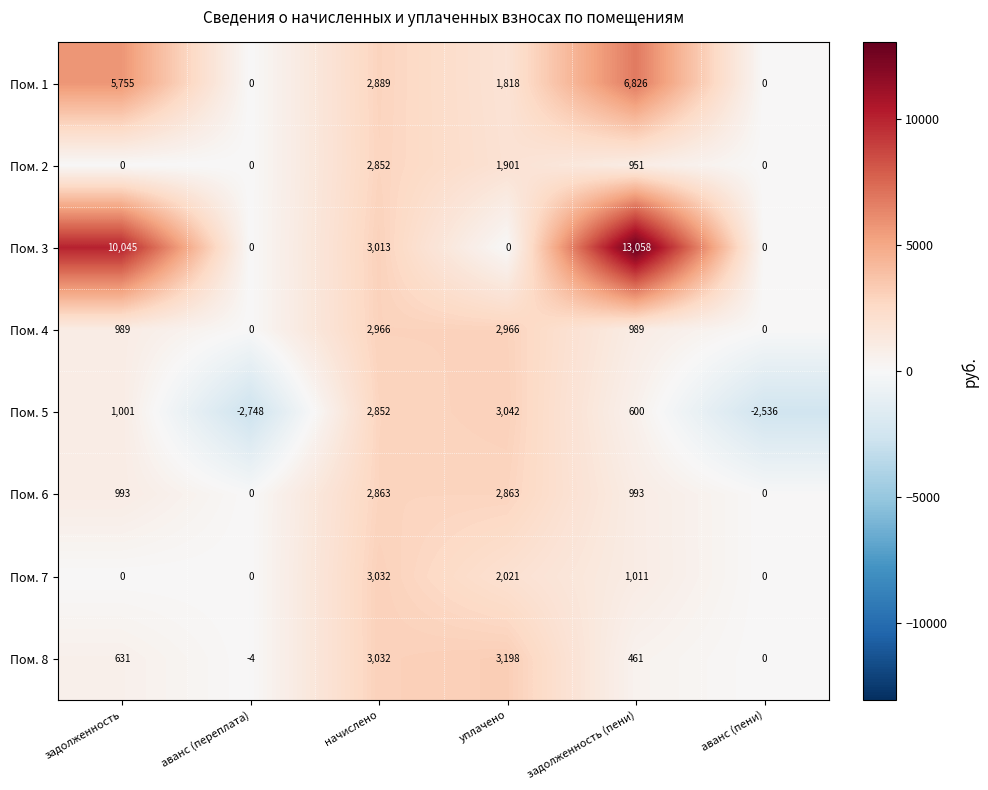

The Пом. 3 series shows -7459 at аванс (пени). True or false?

False